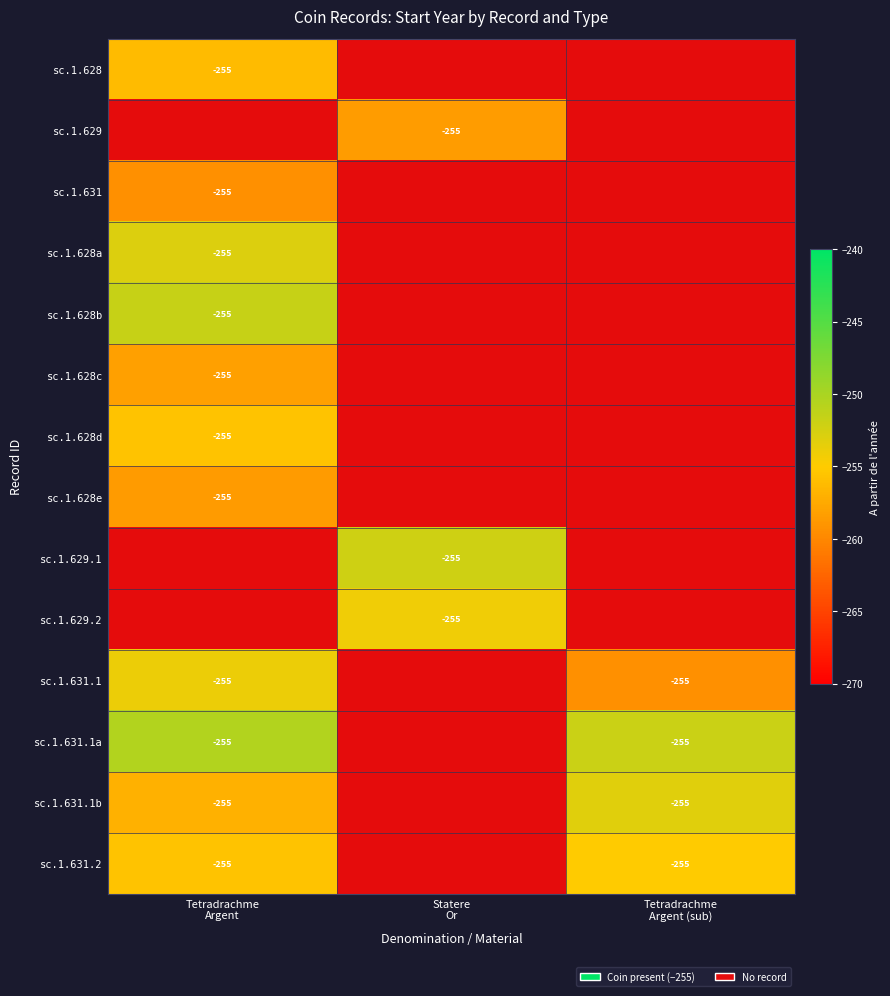

What is the maximum value shown in the chart?

-250.5